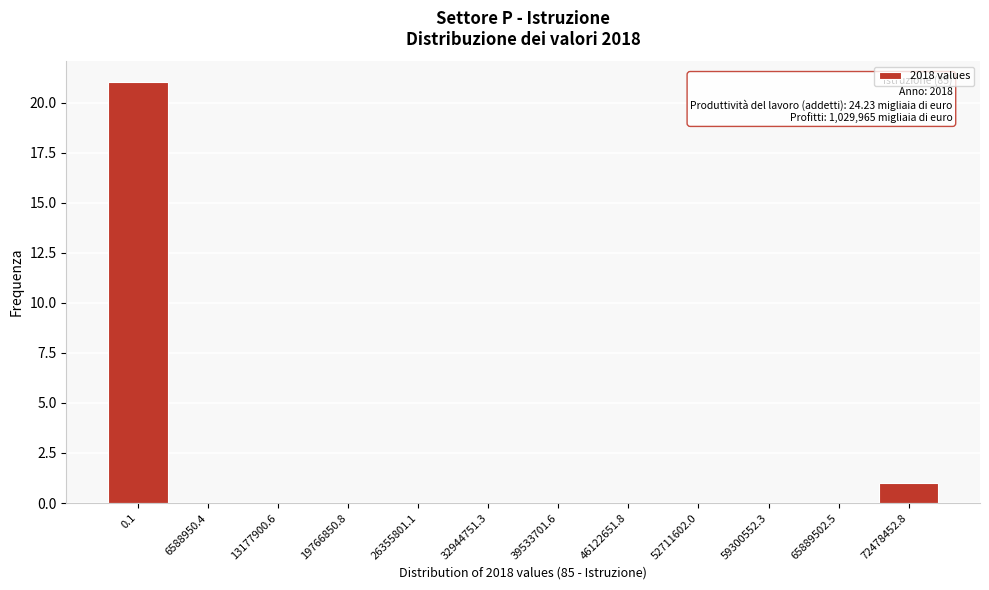

Reading right to left, transcribe all the data shown in this chart.

72478452.8=1	65889502.5=0	59300552.3=0	52711602.0=0	46122651.8=0	39533701.6=0	32944751.3=0	26355801.1=0	19766850.8=0	13177900.6=0	6588950.4=0	0.1=21